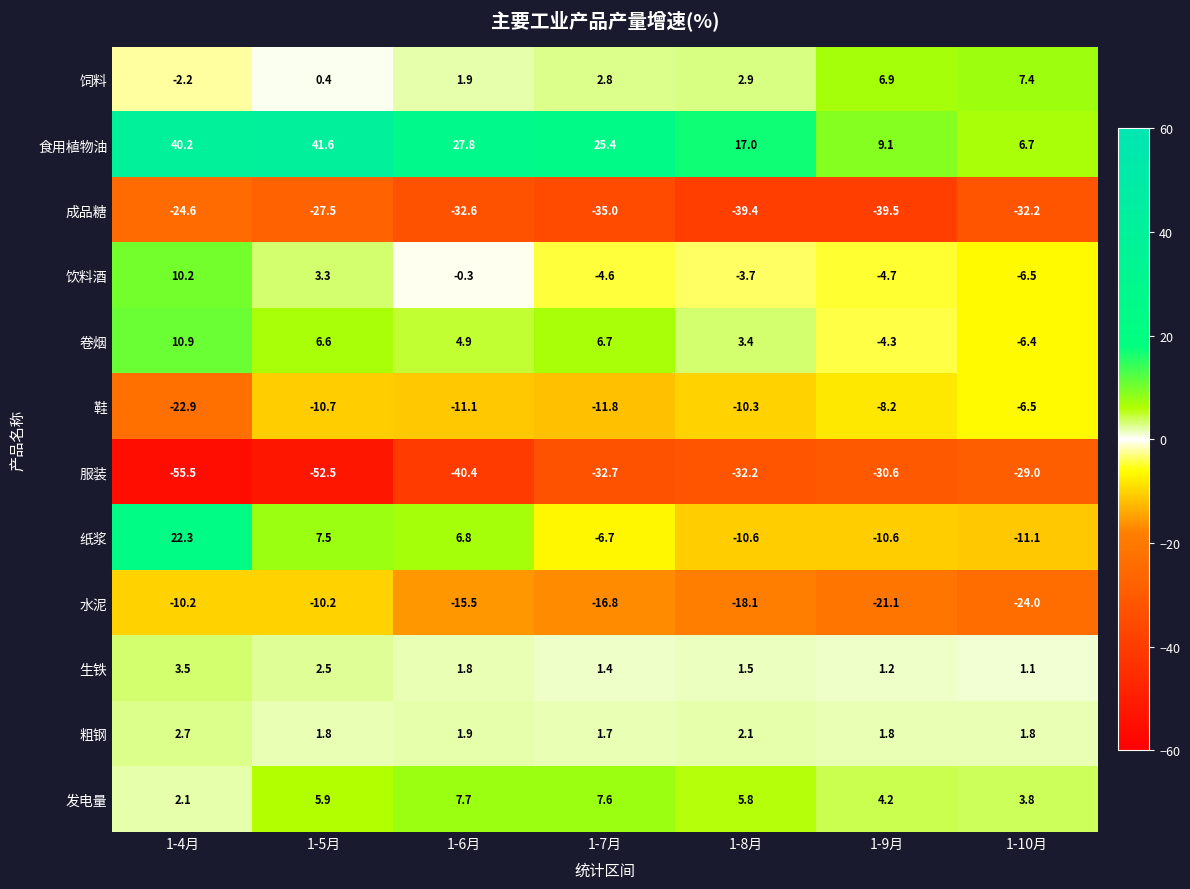

Which series has the largest range (max minus min)?

食用植物油